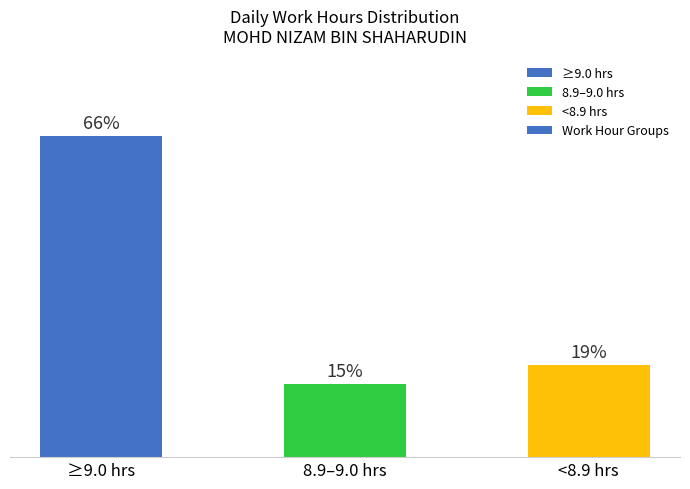

Between <8.9 hrs and 8.9–9.0 hrs, which is larger?

<8.9 hrs